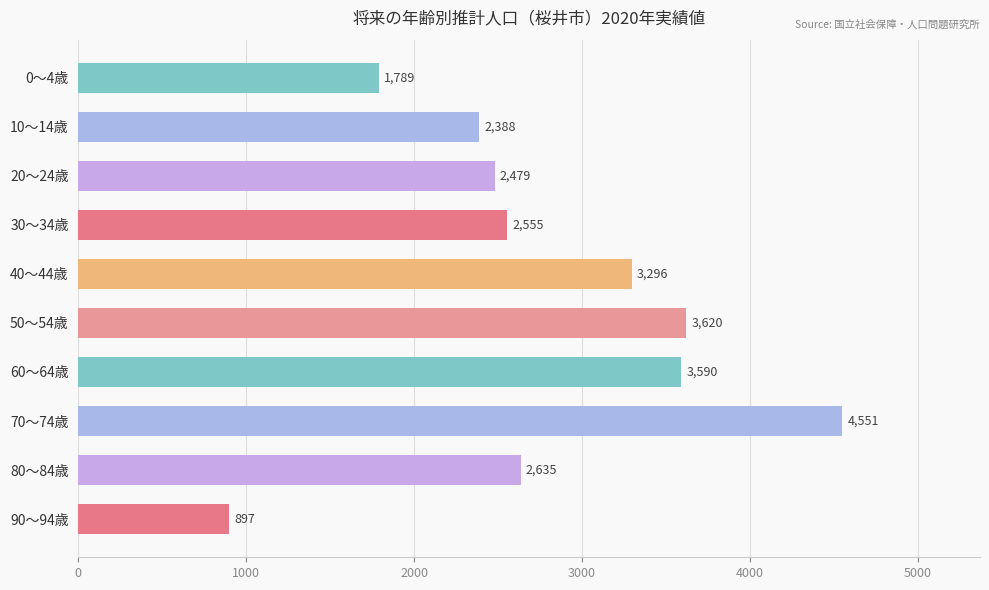

How many data points are less than 2635?

5